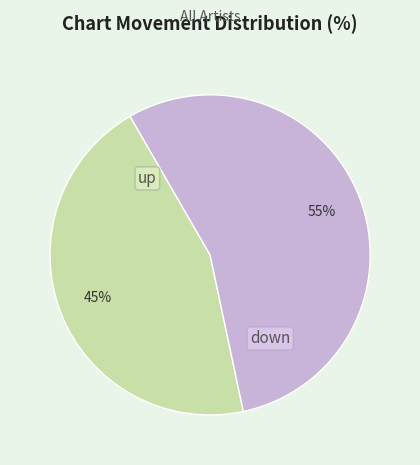

Is there a majority slice in this chart?

Yes